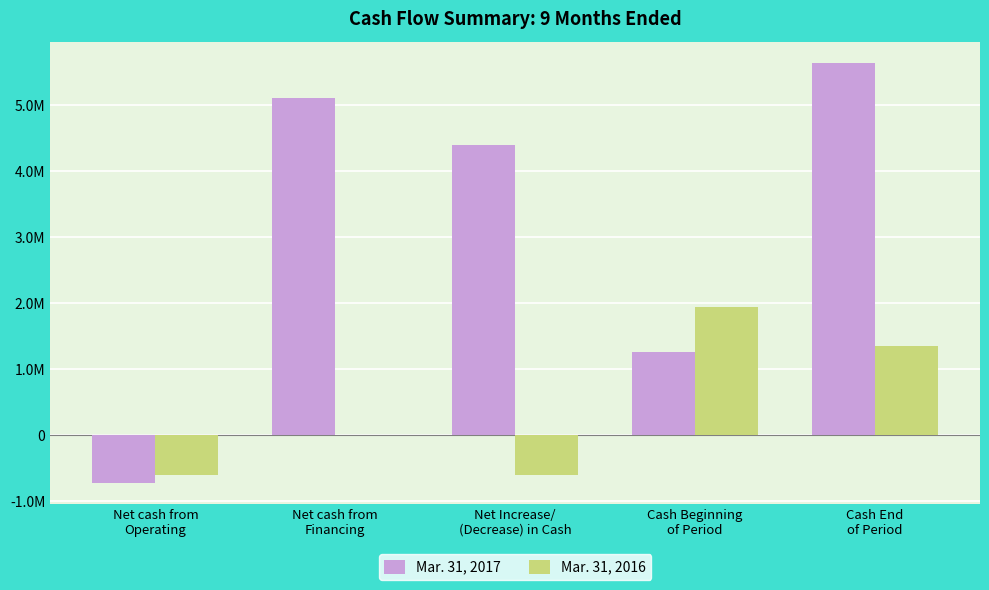

Where does the Mar. 31, 2017 series first go above 4393452?

Net cash from
Financing